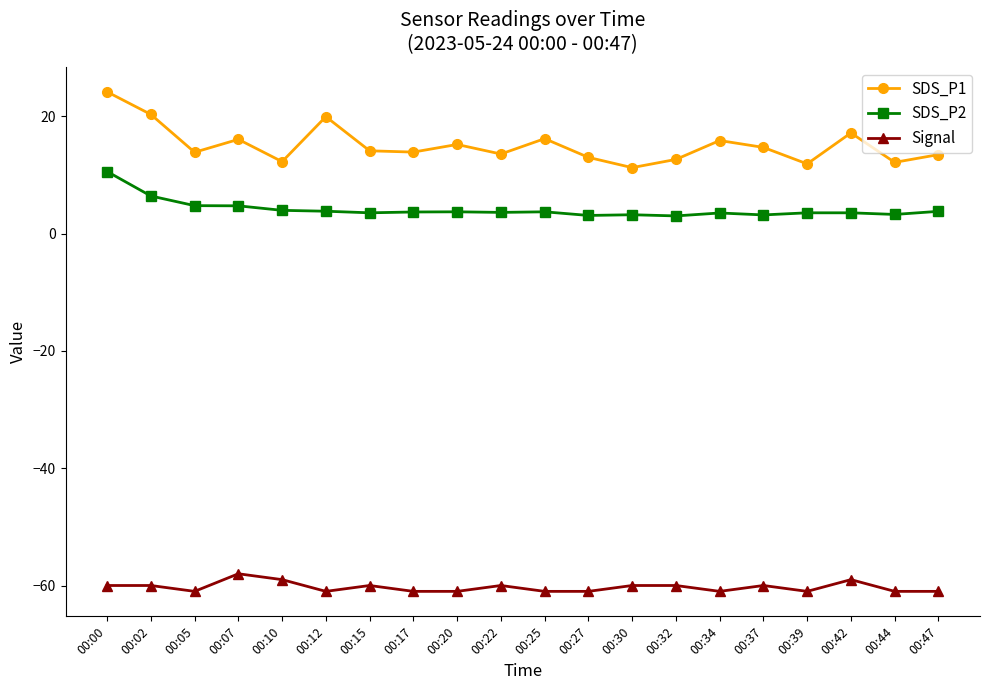

What is the spread (max minus min) of values at 00:15?

74.1